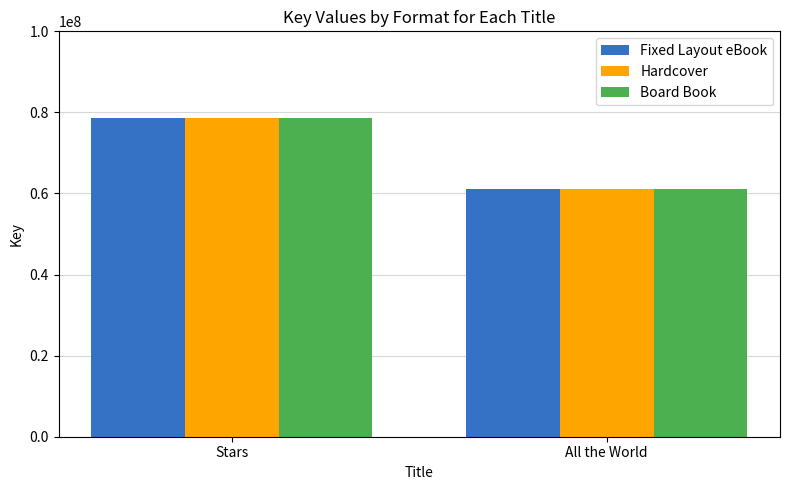

What is the sum of all Fixed Layout eBook values?

139520977